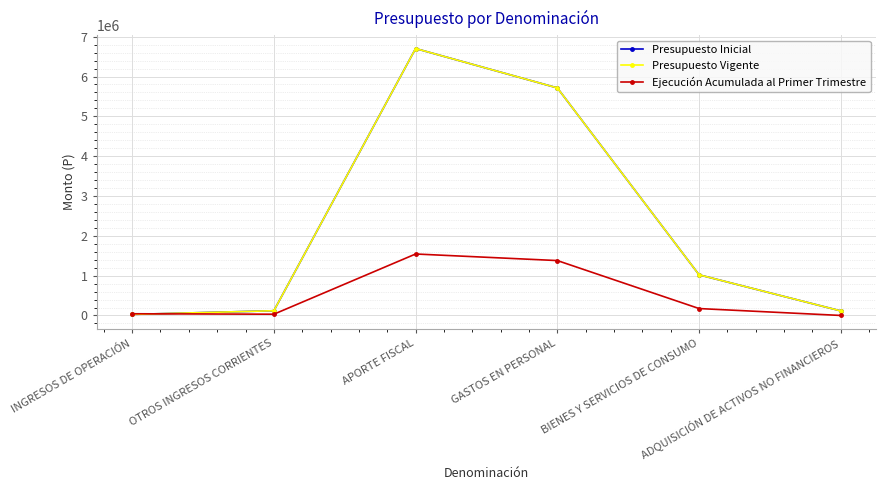

Does the chart have visible grid lines?

Yes